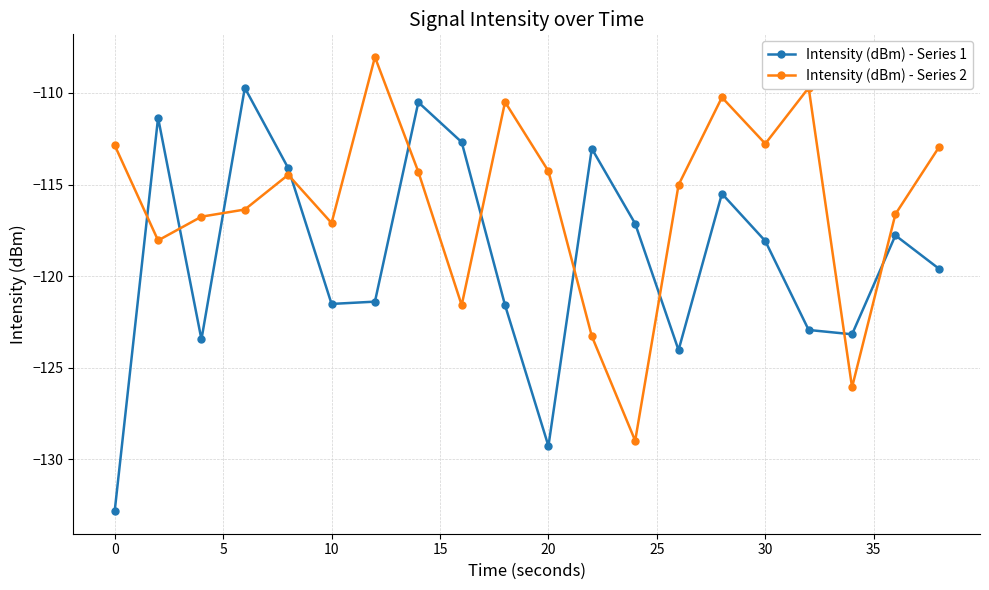

What is the minimum value shown in the chart?

-132.8